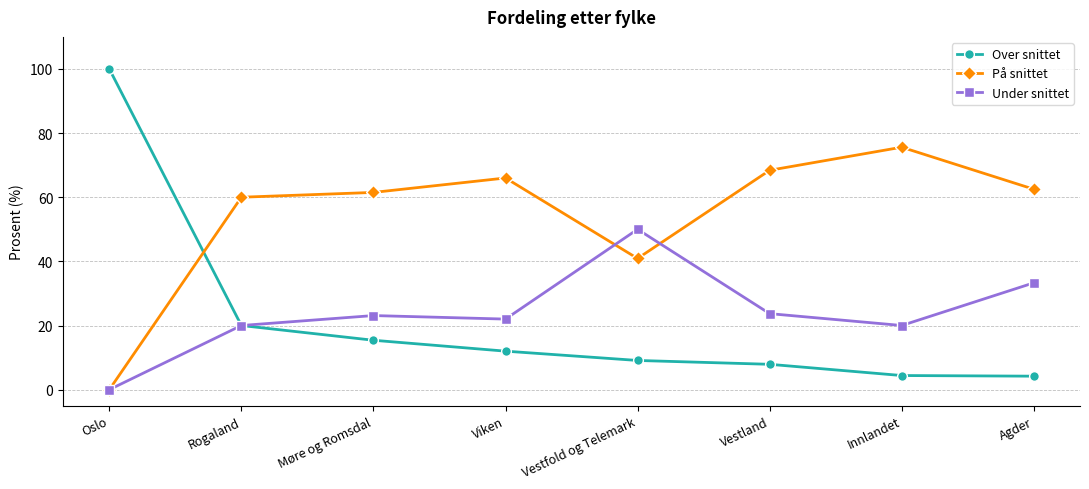

What is the total value across all series at Innlandet?

100.0